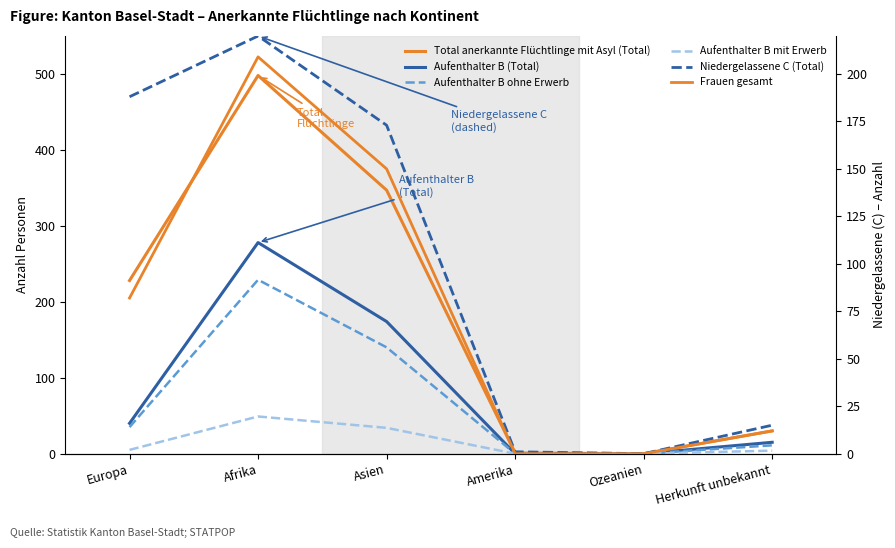

Rank the series by their maximum value, from highest to lowest.

Total anerkannte Flüchtlinge mit Asyl (Total), Aufenthalter B (Total), Aufenthalter B ohne Erwerb, Niedergelassene C (Total), Frauen gesamt, Aufenthalter B mit Erwerb